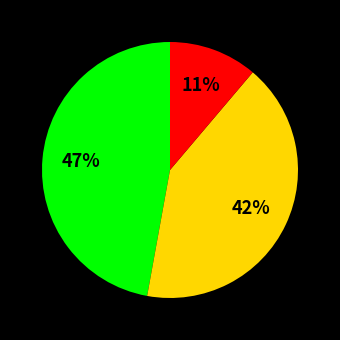

To the nearest percent, what is the average slice percentage?

33%